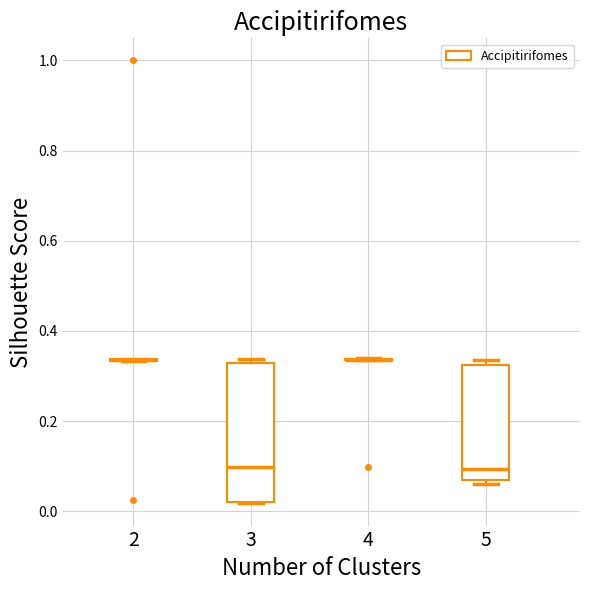

Comparing the boxes themselves (not the whiskers), which one is the tallest?

3